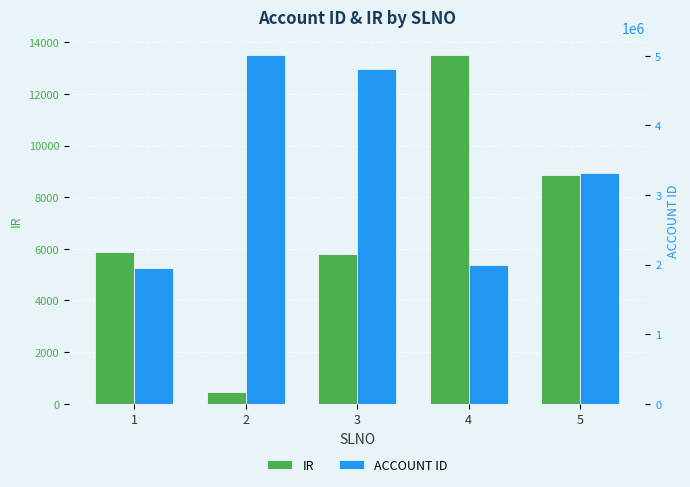

What is the value of the IR bar at the 1st from the left?

5884